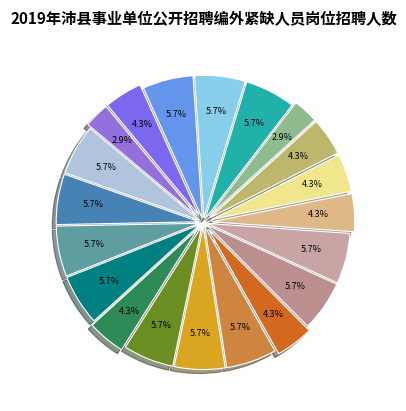

How many slices are in this pie chart?

20